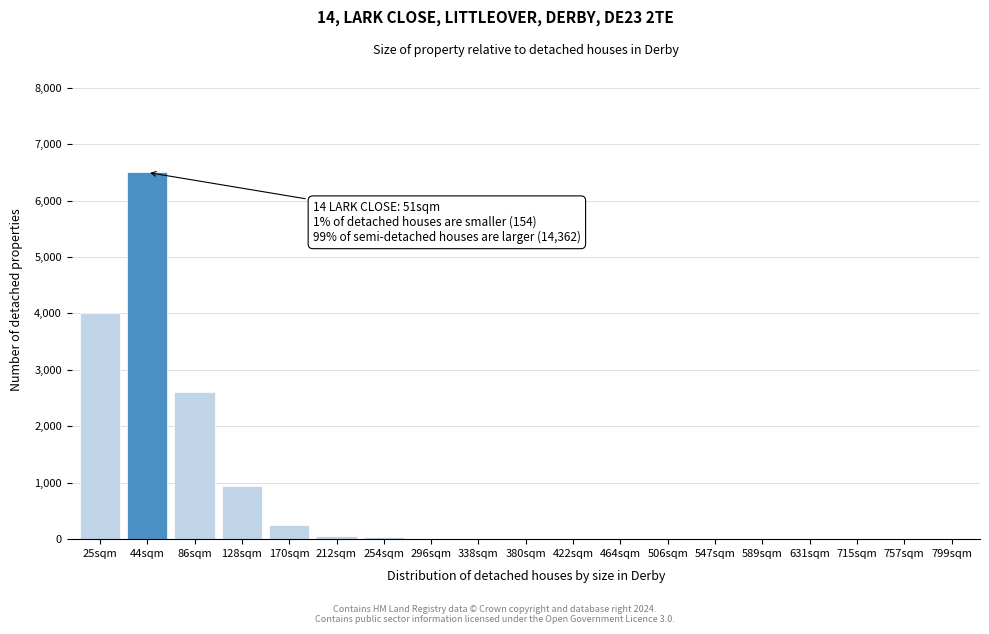

What is the sum of all values?

14407